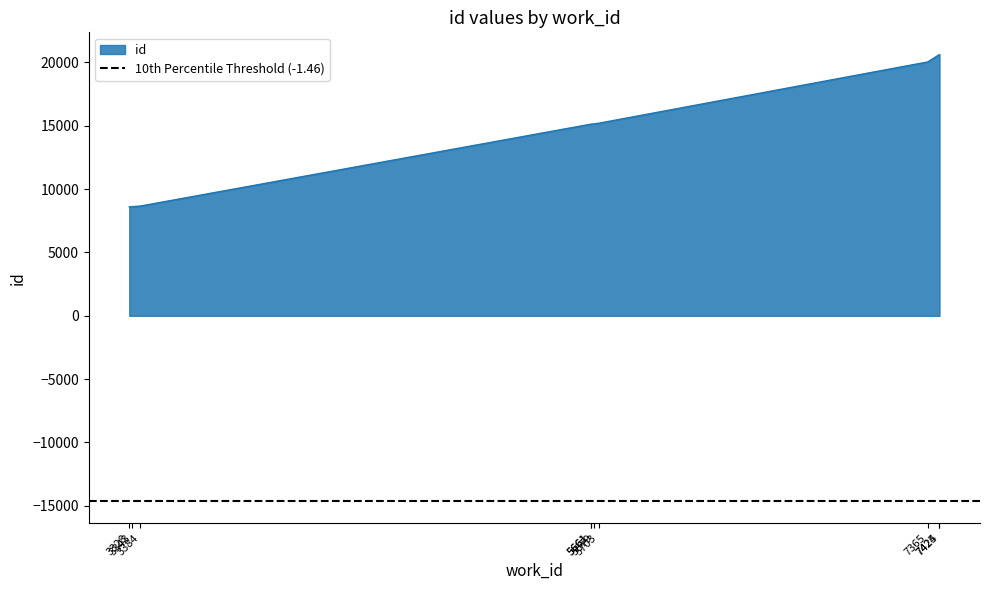

Reading left to right, extract all data points from this chart.

3328=8598	3343=8616	3384=8664	5661=15123	5661=15124	5679=15153	5703=15205	7365=20037	7424=20614	7425=20615